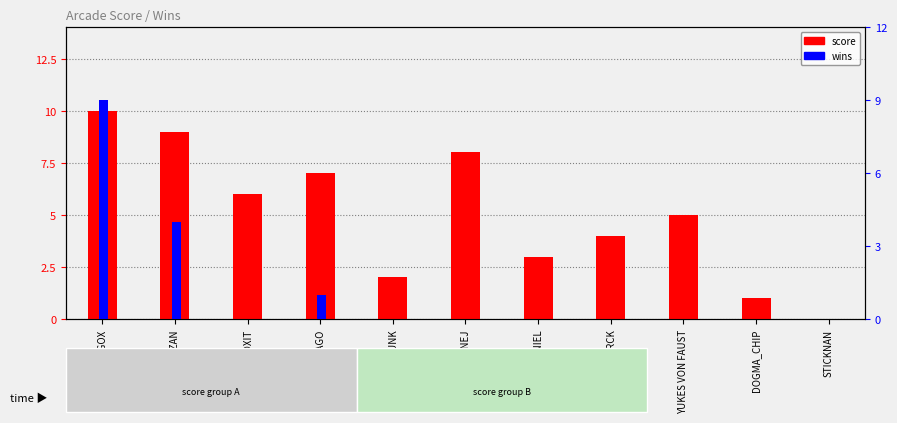

What is the value of the score bar at the 3rd from the left?

6